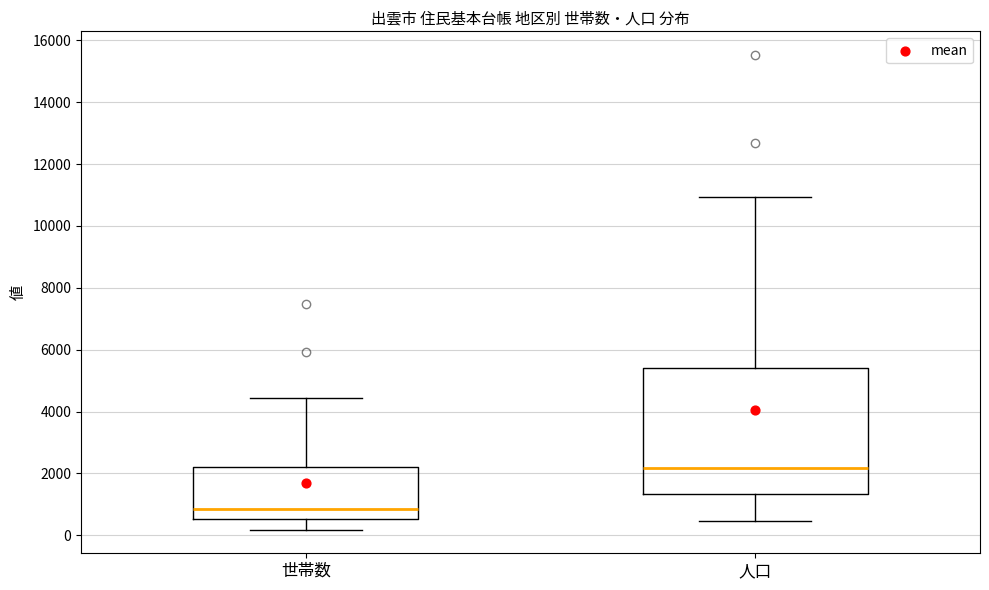

Where does the upper whisker of the box for 世帯数 end on the y-axis? The values are not printed on the chart, so give them approximately, as read against the axis.

4400